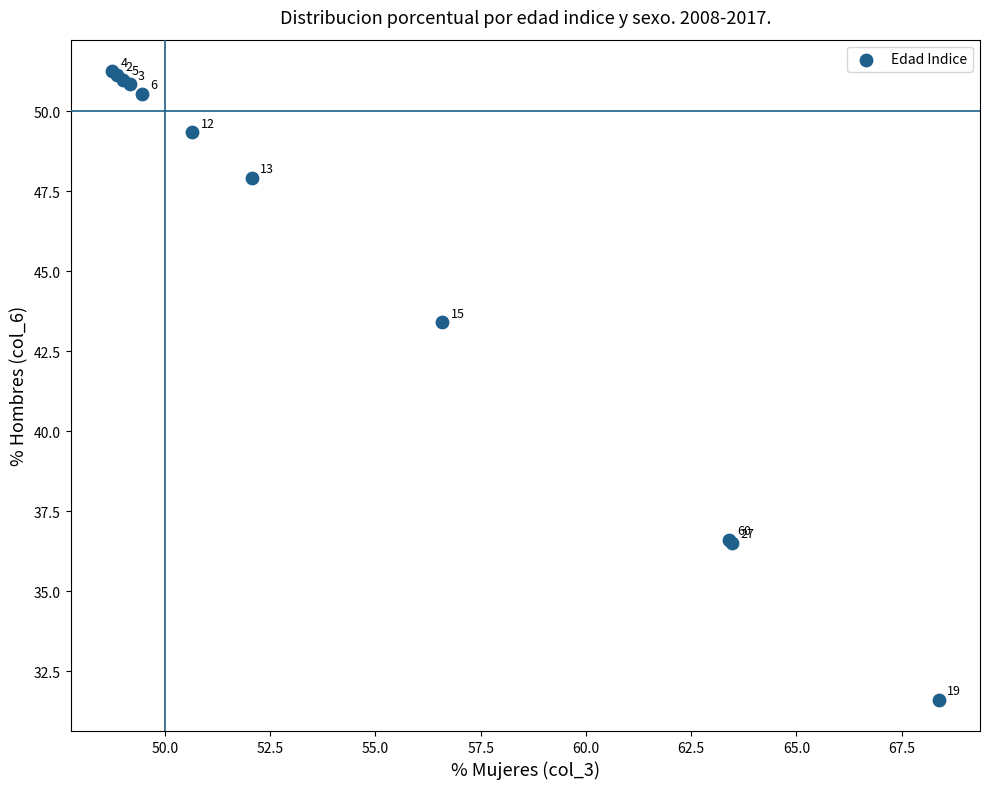

What Y value in the scatter plot is closest to 41?

43.4